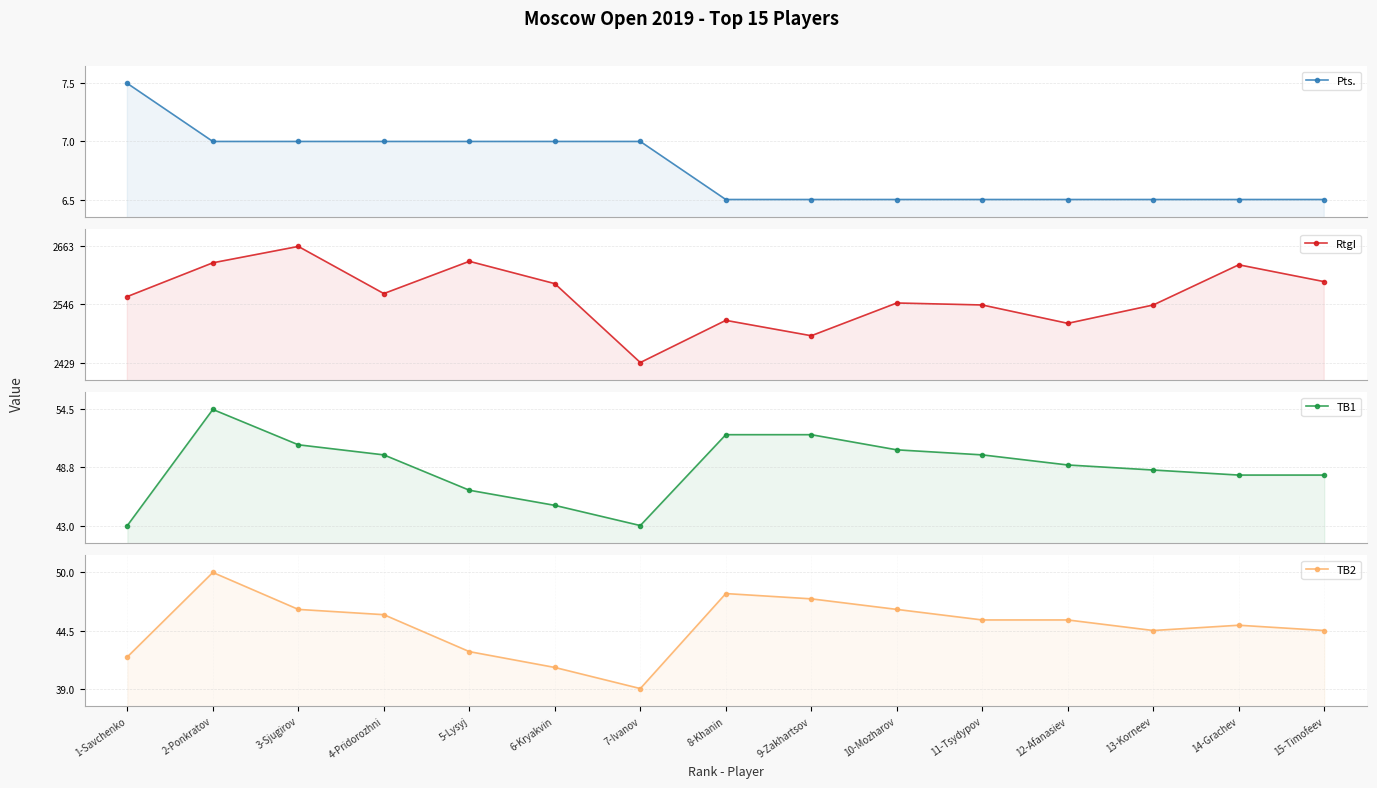

What is the difference between the second highest and minimum values in the TB2 series?

9.0